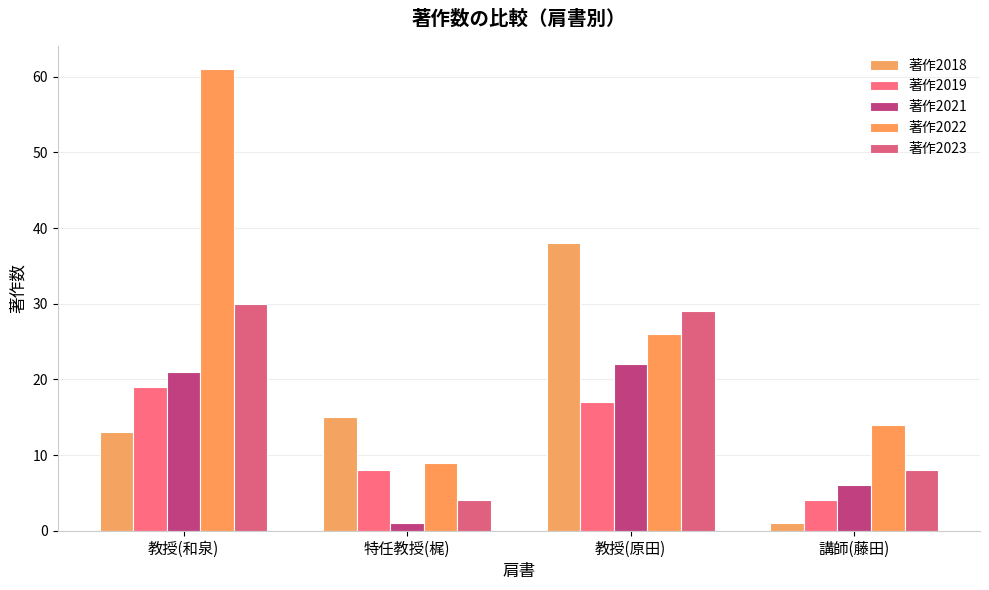

Between 教授(和泉) and 講師(藤田), which series saw the biggest shift?

著作2022